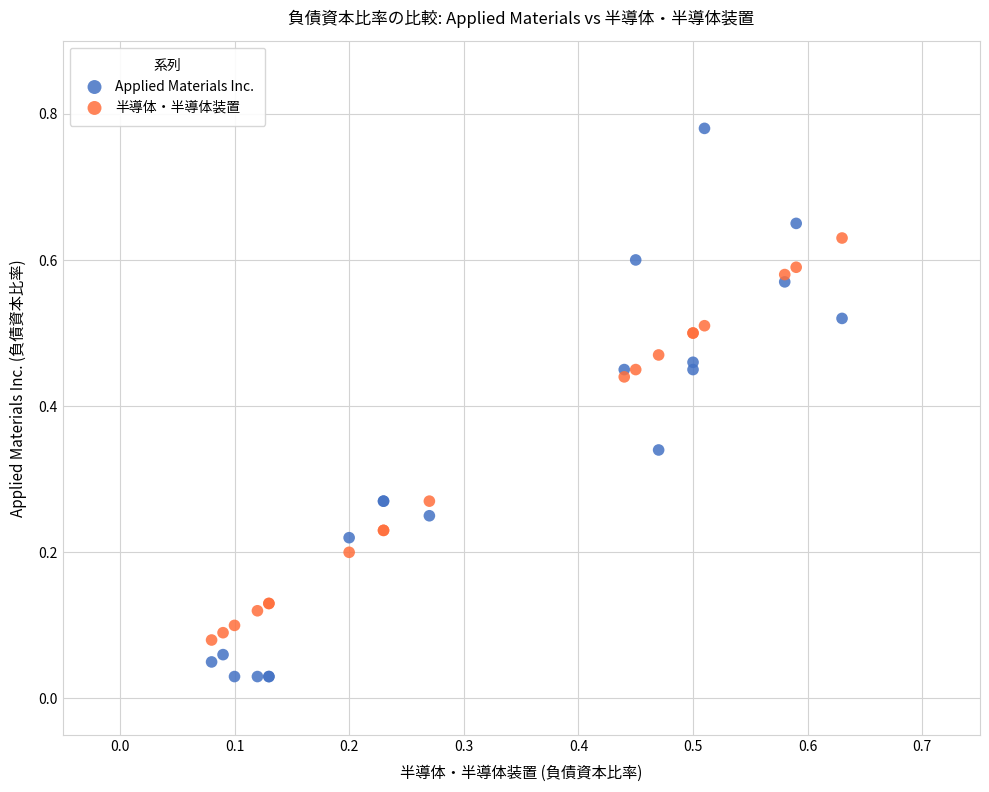

Which series contains the lowest Y value?

Applied Materials Inc.